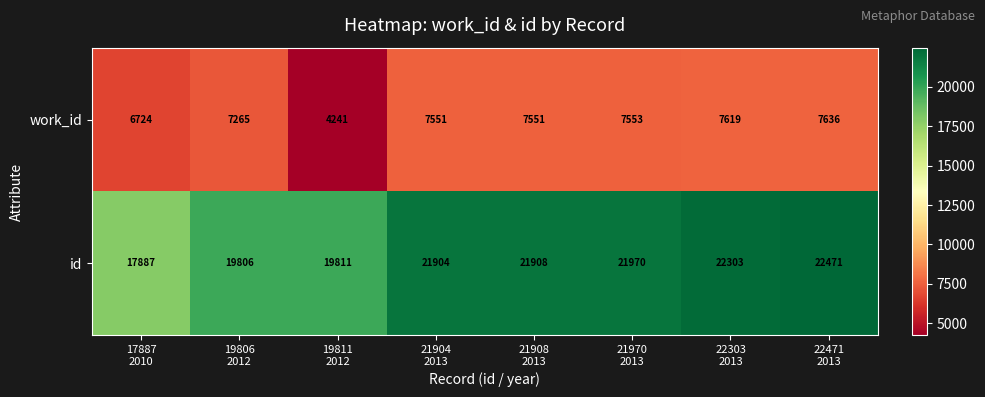

What is the difference between the maximum and minimum values in the work_id series?

3395